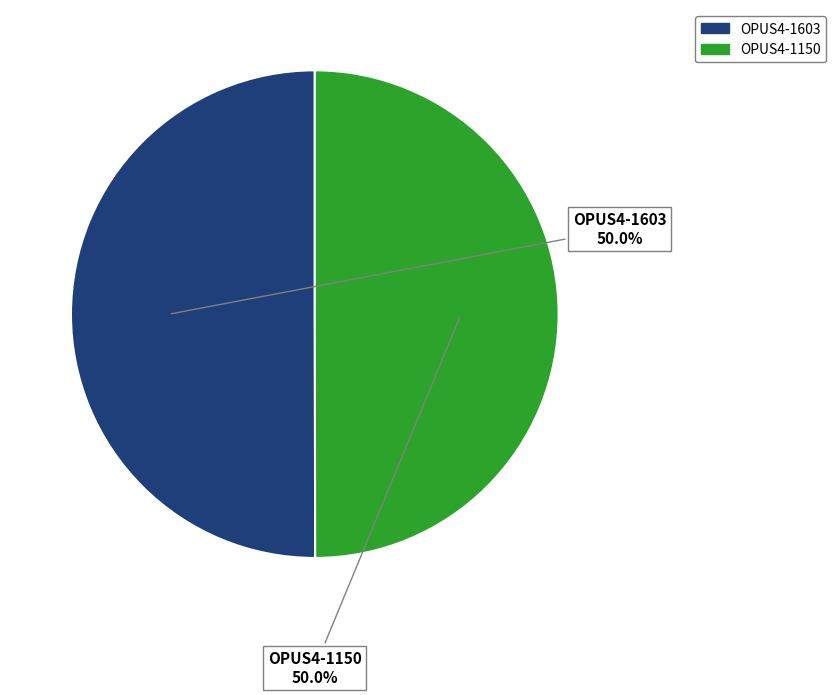

What is the ratio of the value at OPUS4-1150 to the value at OPUS4-1603?

1.0